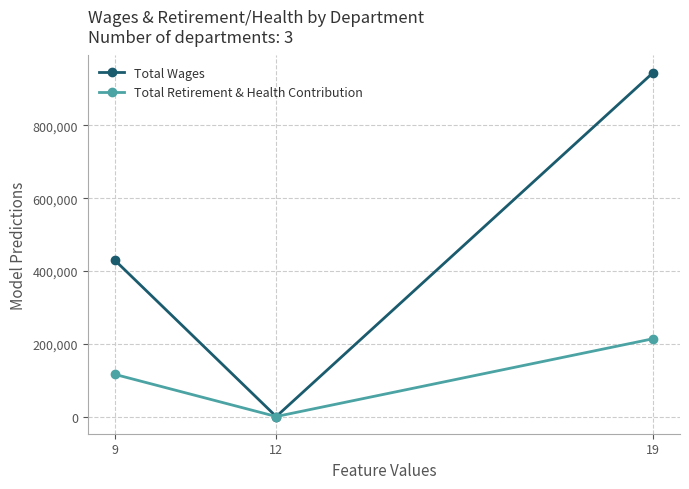

List the series in order of their peak value, highest first.

Total Wages, Total Retirement & Health Contribution